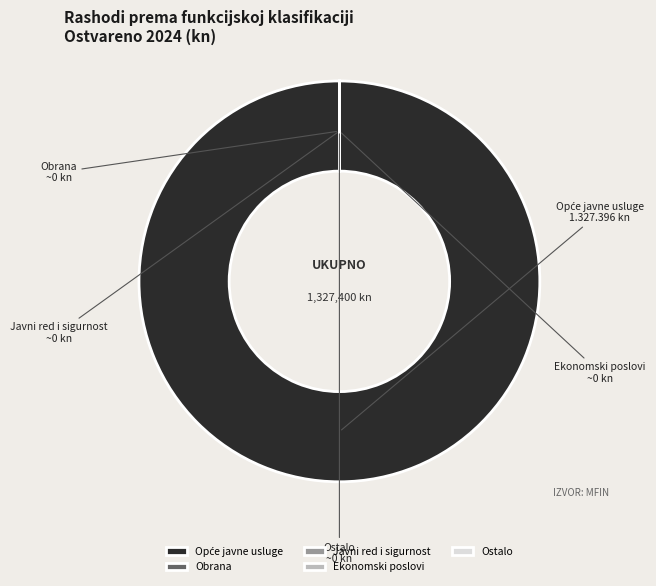

Is there any slice that represents more than half of the pie?

Yes